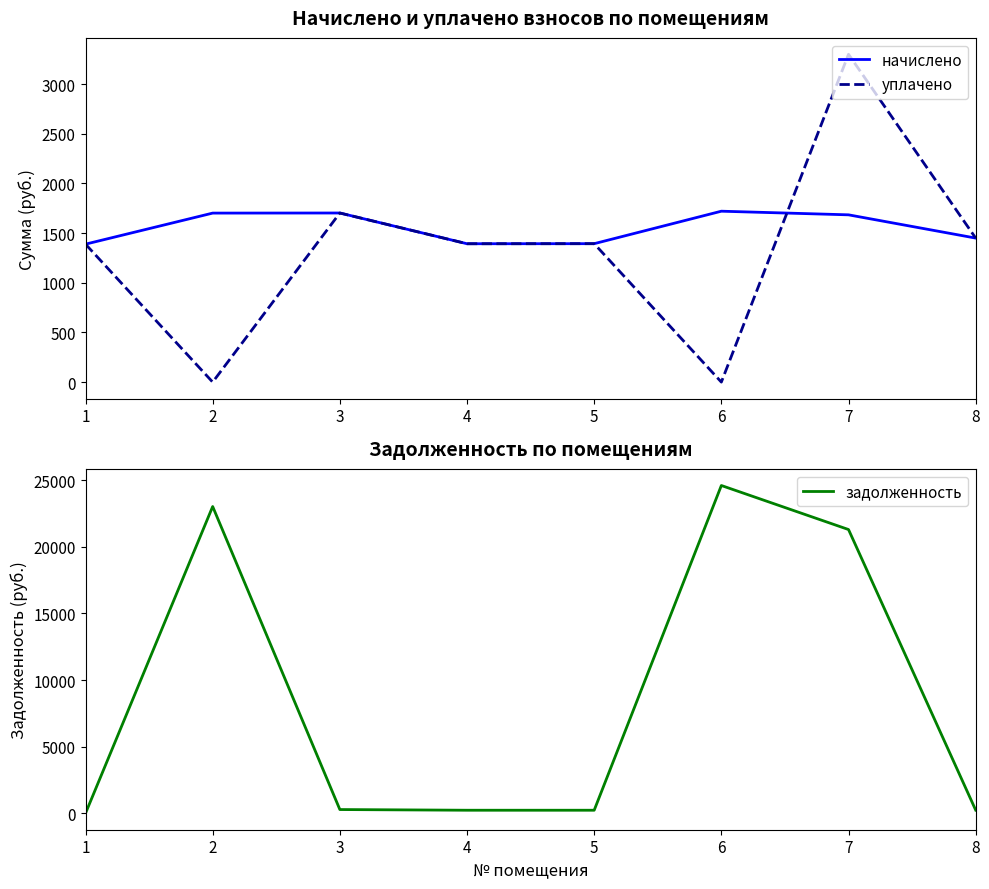

How many intersections are there between уплачено and задолженность?

4